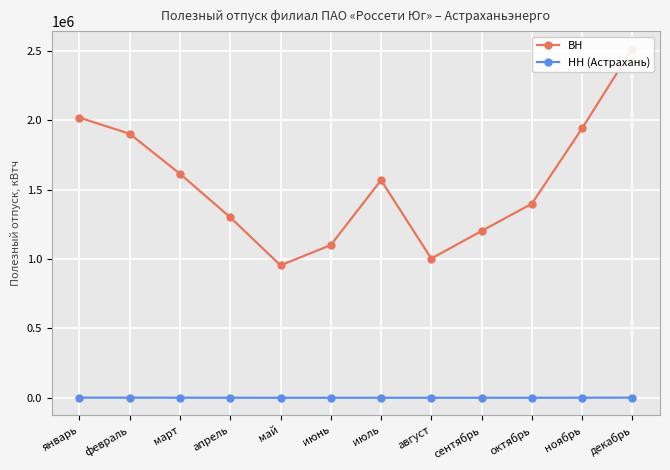

True or false: ВН has more than 0 interior local peaks.

True